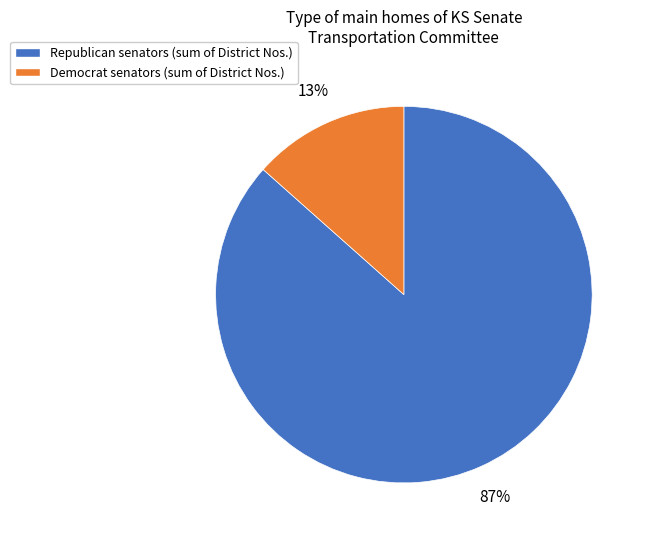

Does any single category account for the majority?

Yes